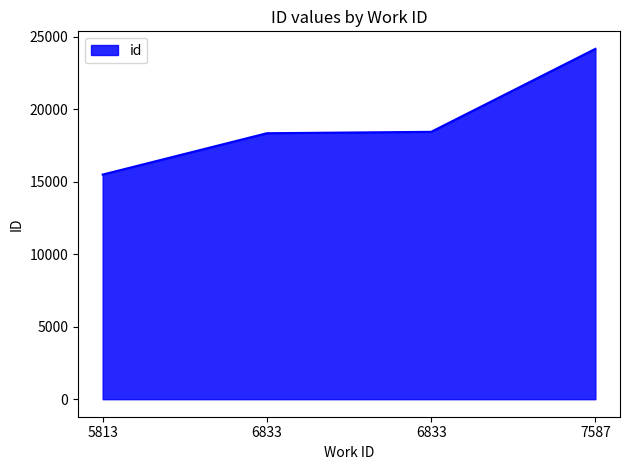

Rank the categories by value from lowest to highest.

5813, 6833, 6833, 7587